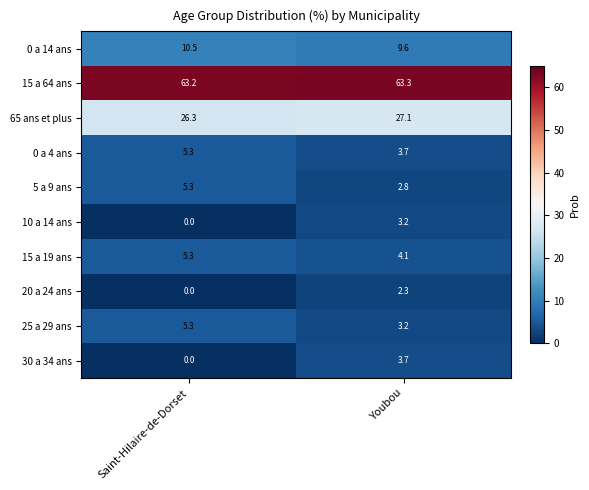

The value of 15 a 64 ans at Youbou is 33.6. True or false?

False